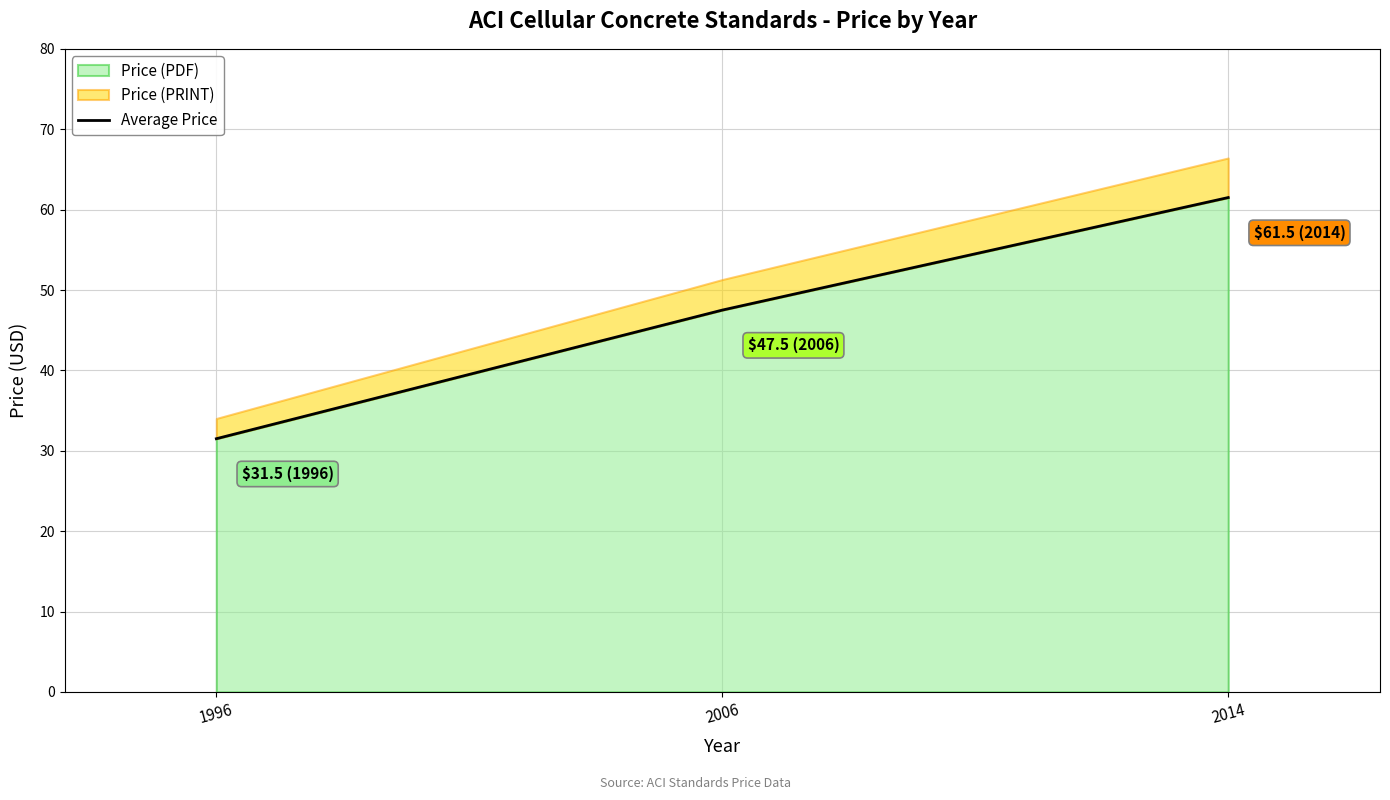

At which label is the value closest to 46?

2006